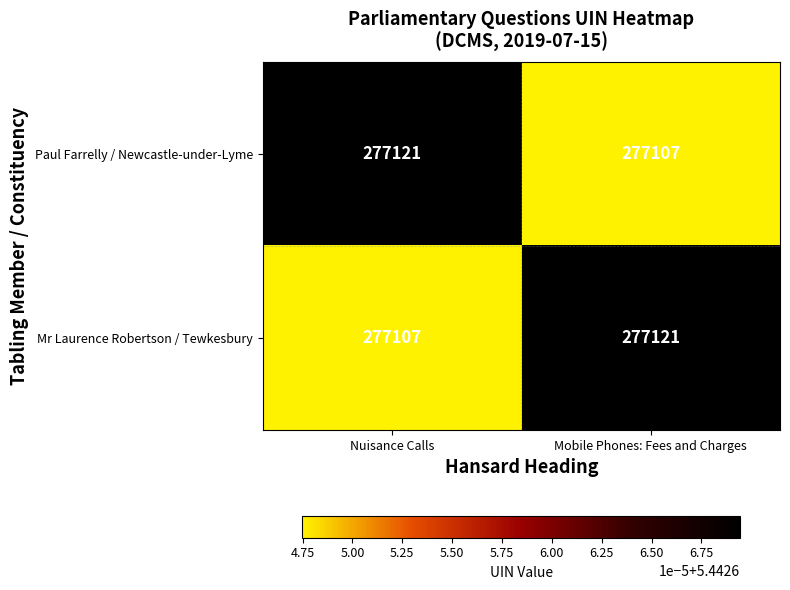

What is the minimum value shown in the chart?

277107